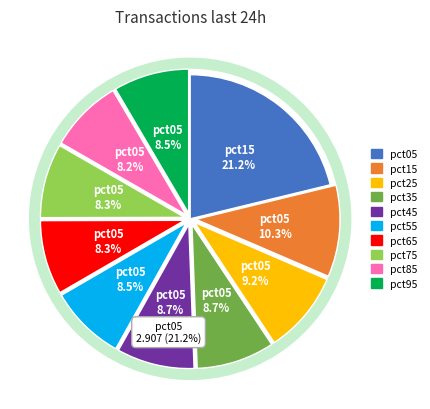

What is the change in value from pct35 to pct75?

-0.1